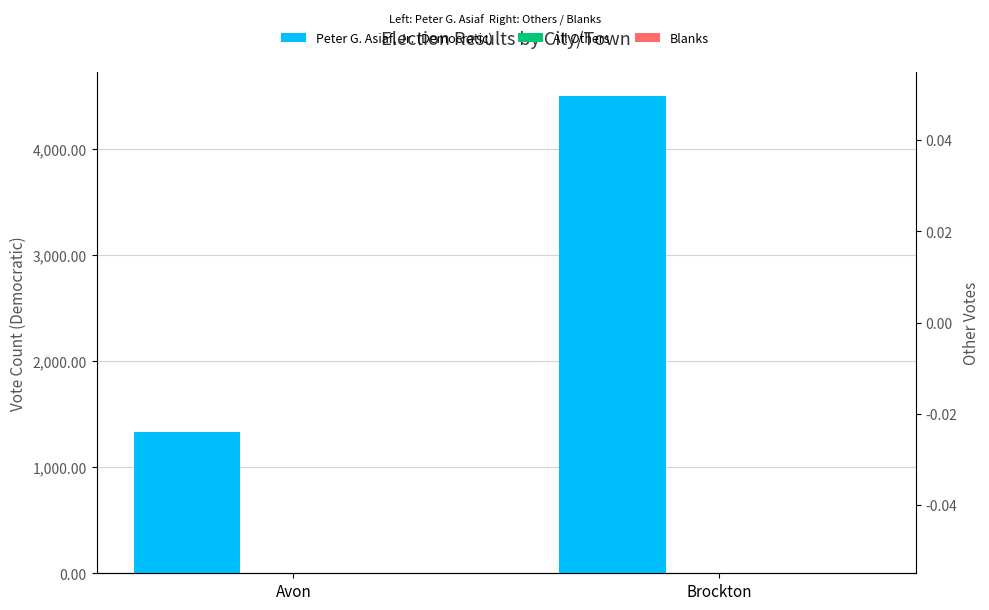

Is the value of Blanks at Avon greater than the value of All Others at Avon?

No